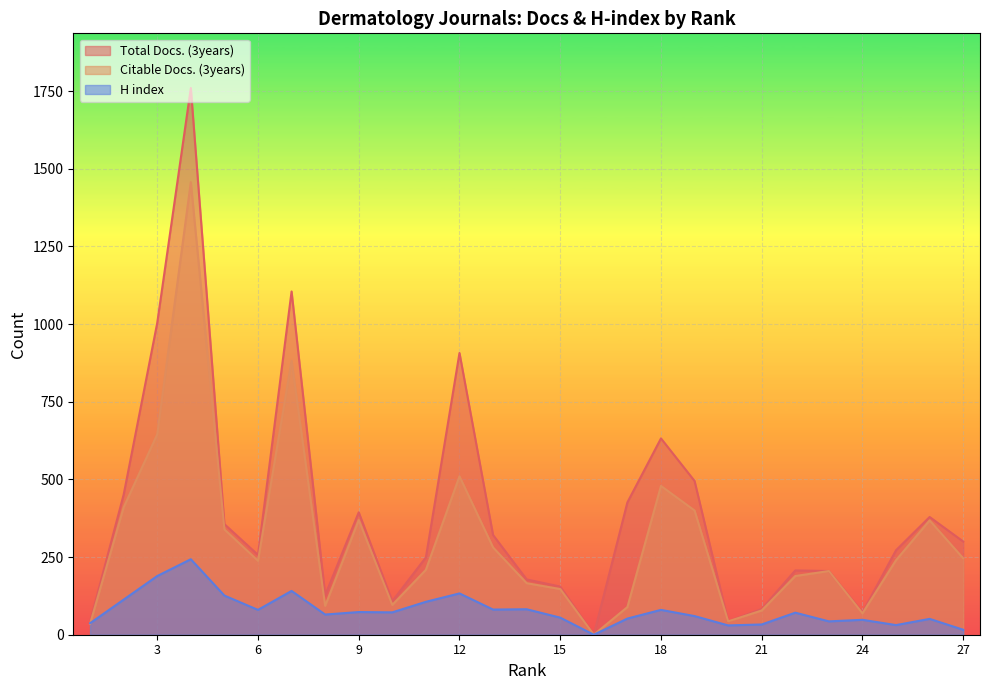

At 8, list the series in order from smallest to largest.

H index, Citable Docs. (3years), Total Docs. (3years)